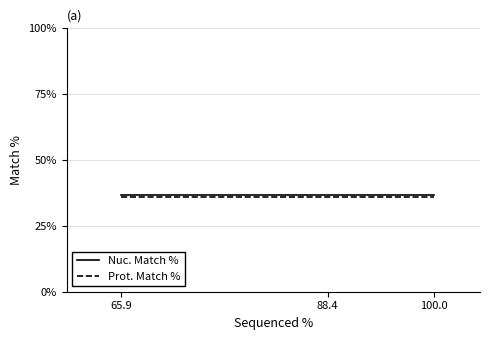

Is it true that Prot. Match % equals 35.8 at 88.4?

True